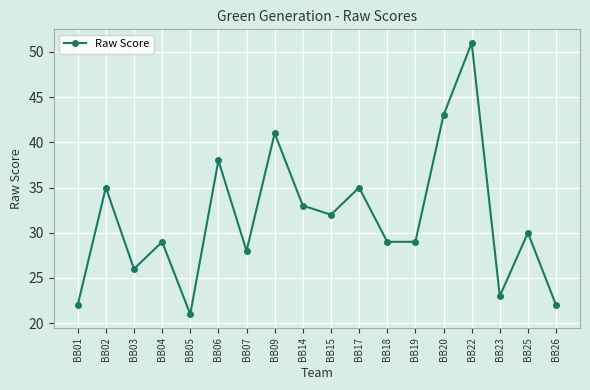

What is the average value?

32